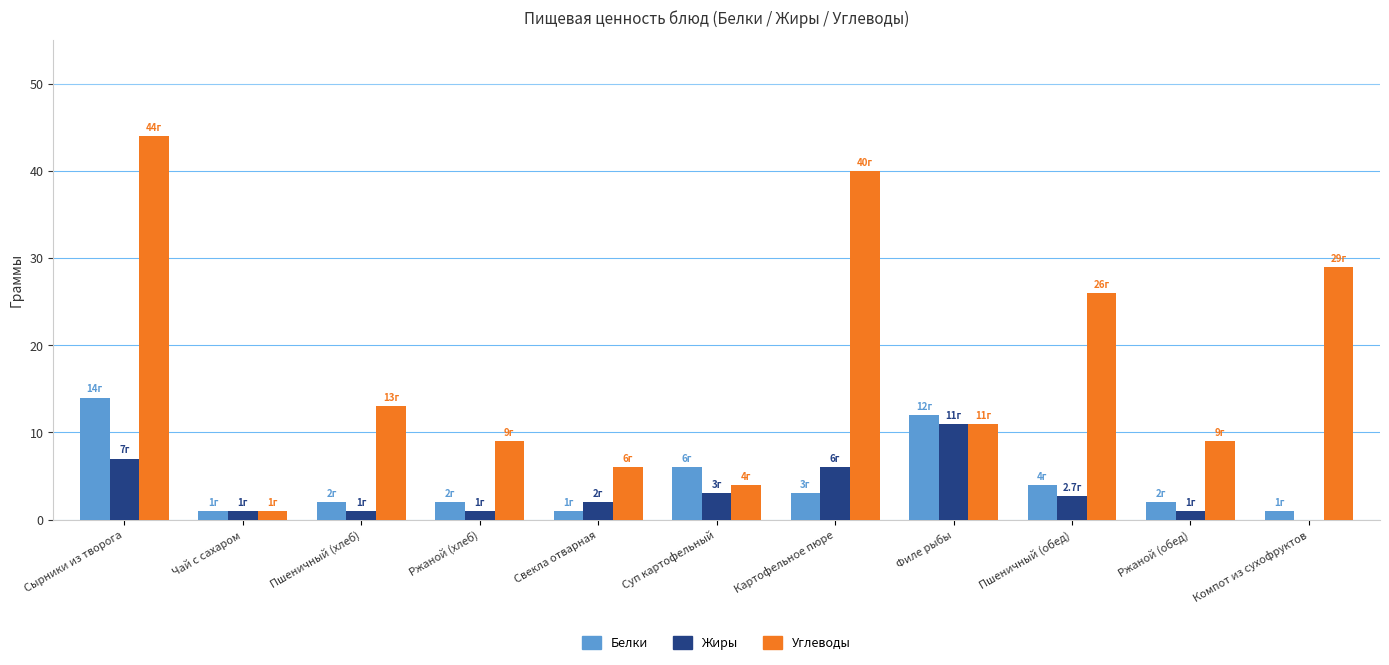

Which series has the largest total across all categories?

Углеводы